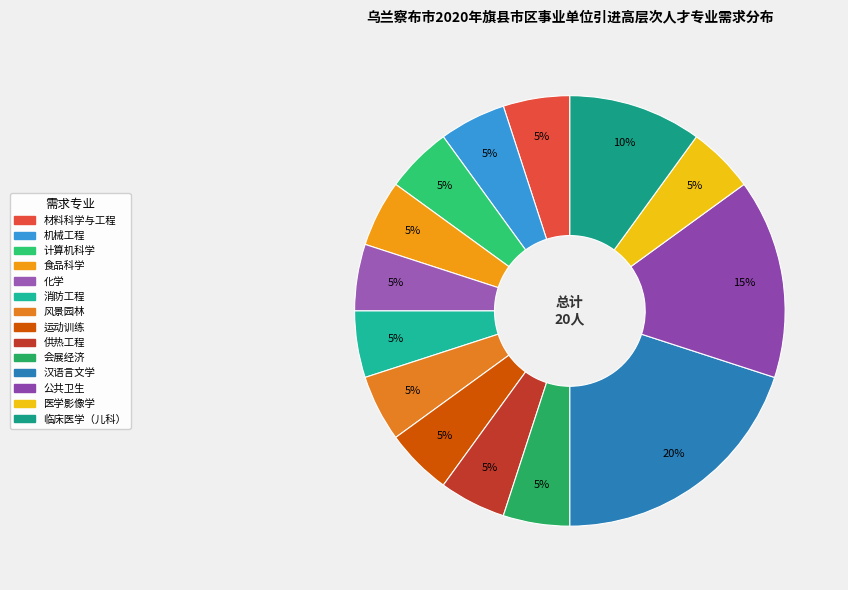

Count the number of slices in the pie.

14